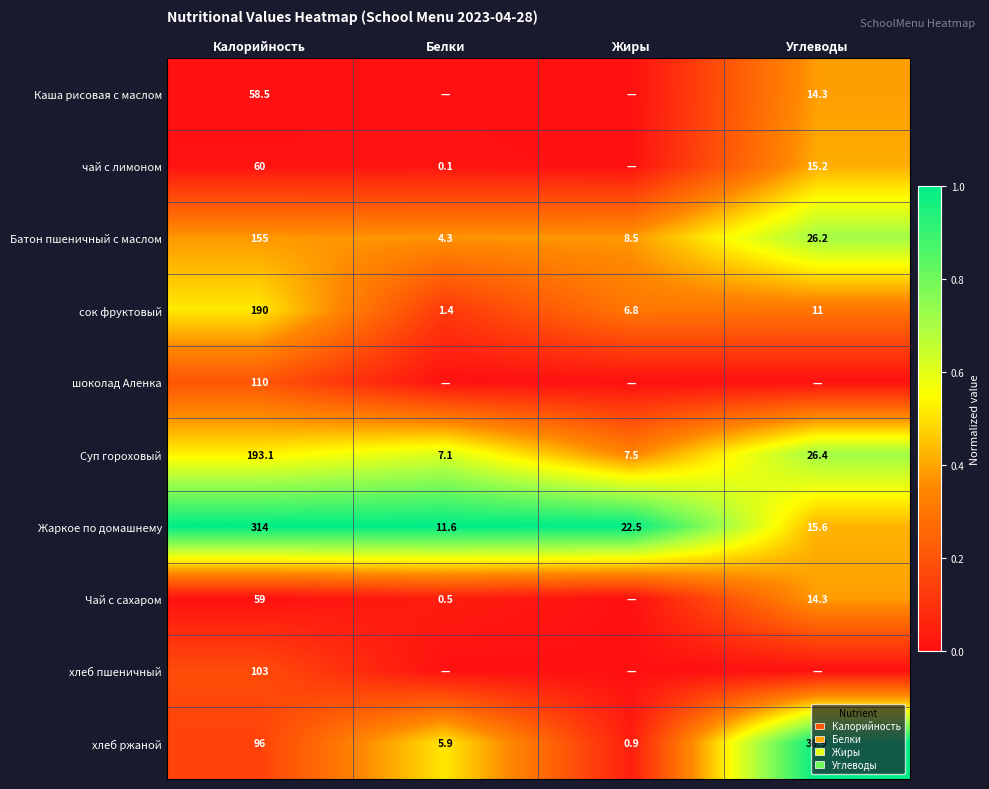

True or false: Жаркое по домашнему has a value of 0.4 at Жиры.

False